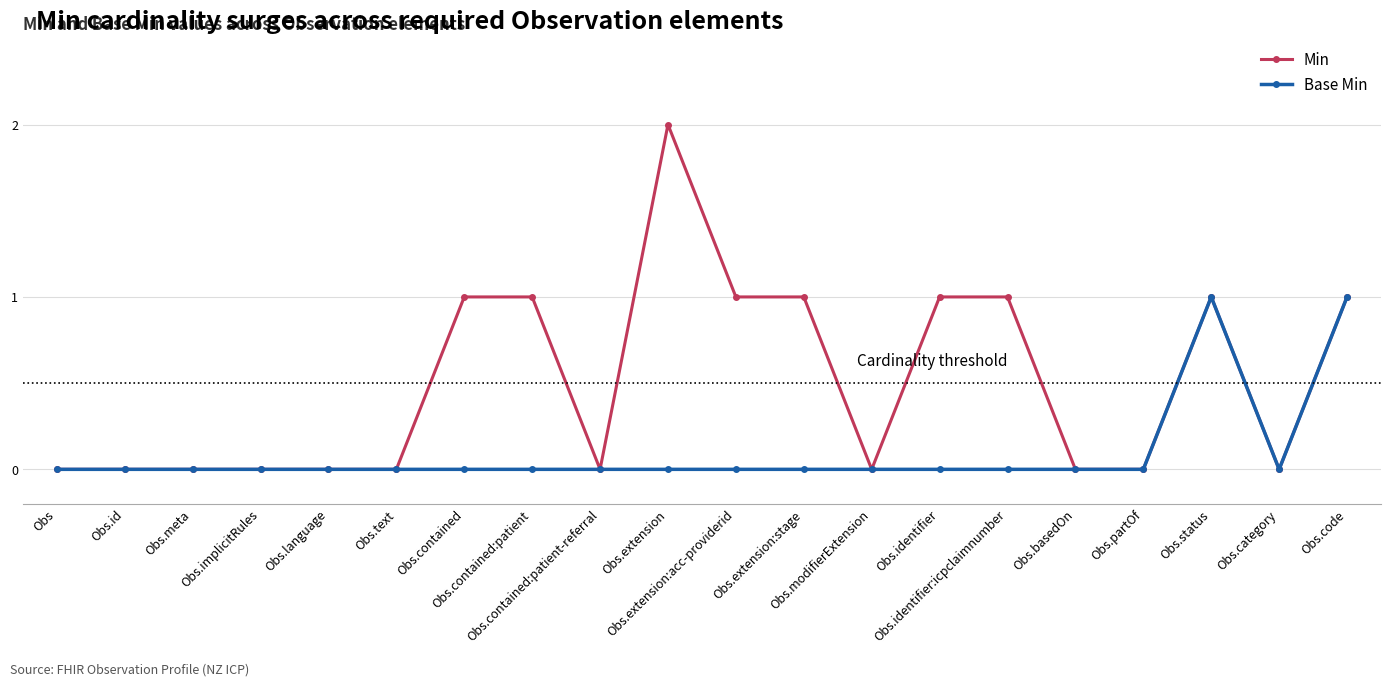

Reading right to left, extract all data points from this chart.

Min: Obs.code=1	Obs.category=0	Obs.status=1	Obs.partOf=0	Obs.basedOn=0	Obs.identifier:icpclaimnumber=1	Obs.identifier=1	Obs.modifierExtension=0	Obs.extension:stage=1	Obs.extension:acc-providerid=1	Obs.extension=2	Obs.contained:patient-referral=0	Obs.contained:patient=1	Obs.contained=1	Obs.text=0	Obs.language=0	Obs.implicitRules=0	Obs.meta=0	Obs.id=0	Obs=0
Base Min: Obs.code=1	Obs.category=0	Obs.status=1	Obs.partOf=0	Obs.basedOn=0	Obs.identifier:icpclaimnumber=0	Obs.identifier=0	Obs.modifierExtension=0	Obs.extension:stage=0	Obs.extension:acc-providerid=0	Obs.extension=0	Obs.contained:patient-referral=0	Obs.contained:patient=0	Obs.contained=0	Obs.text=0	Obs.language=0	Obs.implicitRules=0	Obs.meta=0	Obs.id=0	Obs=0